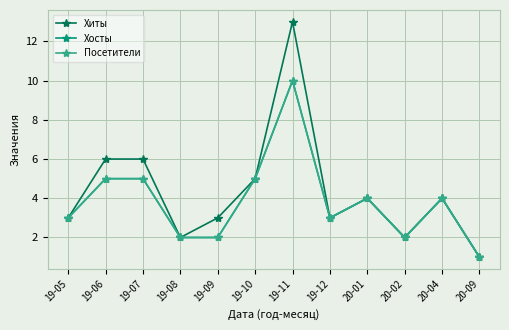

Is it true that Хиты equals 1 at 20-09?

True